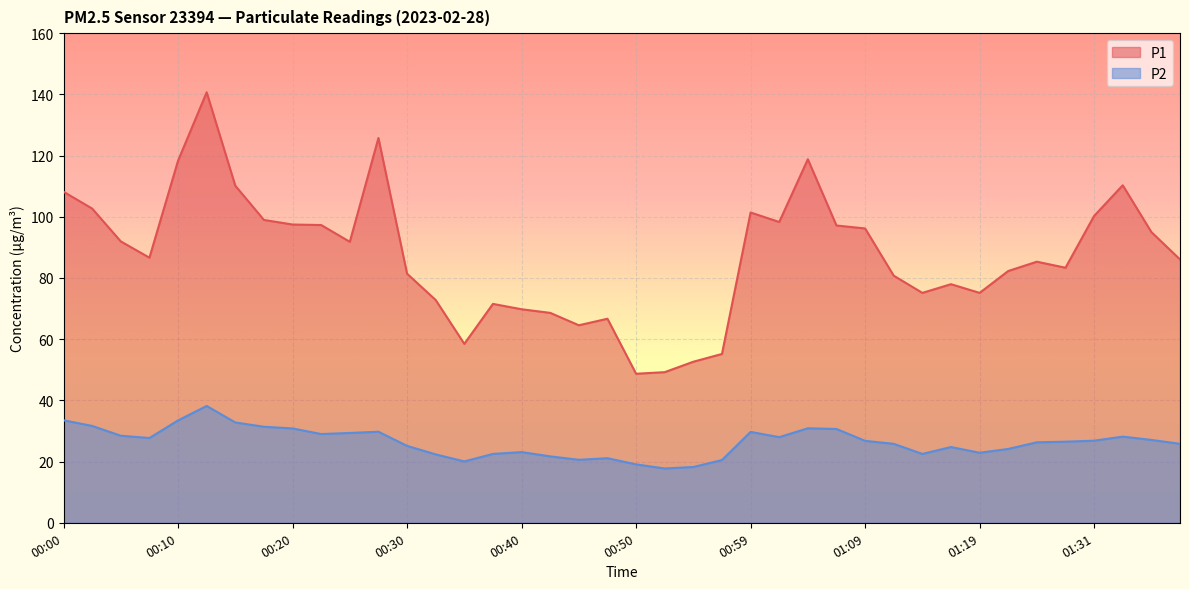

Is the value of P2 at 00:57 greater than the value of P1 at 01:34?

No